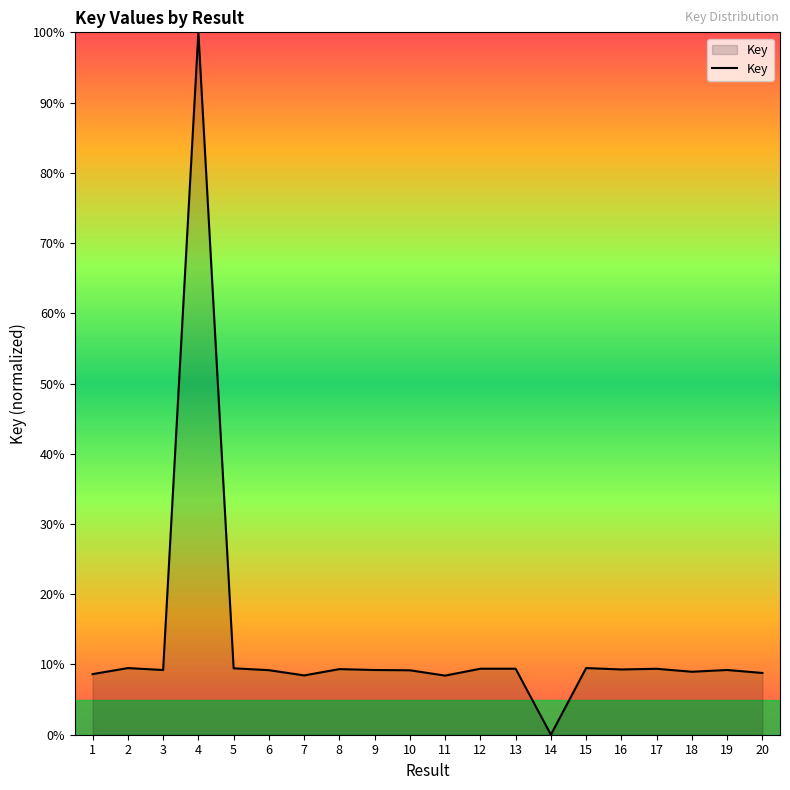

The value at 4 is 100.0. True or false?

True